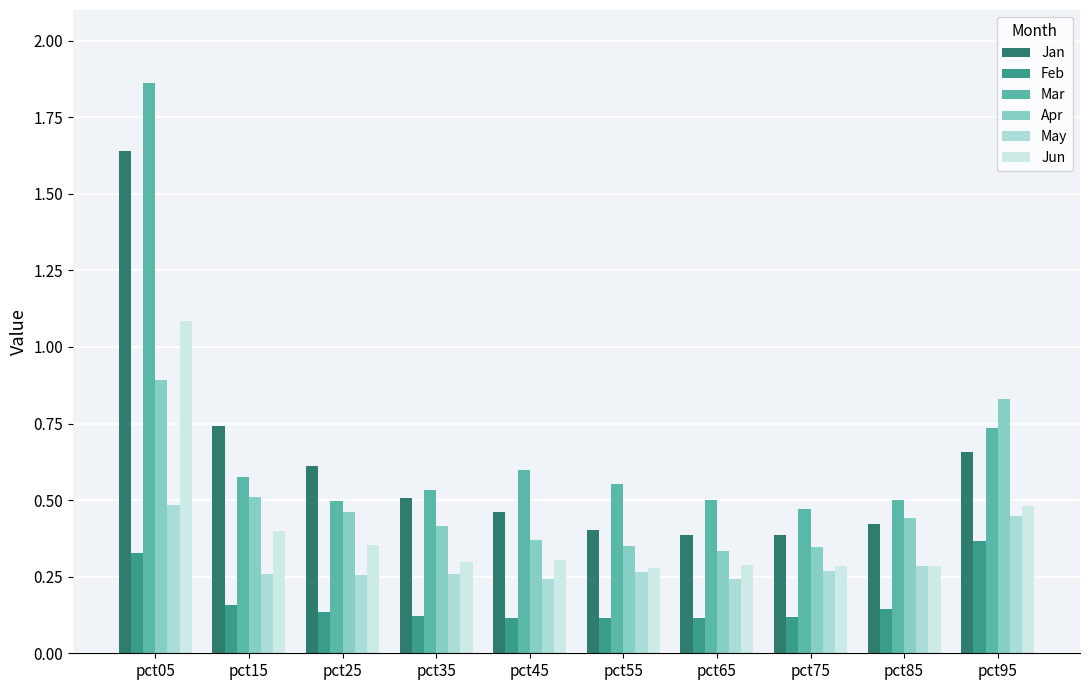

Reading left to right, extract all data points from this chart.

Jan: 1.6	0.7	0.6	0.5	0.5	0.4	0.4	0.4	0.4	0.7
Feb: 0.3	0.2	0.1	0.1	0.1	0.1	0.1	0.1	0.1	0.4
Mar: 1.9	0.6	0.5	0.5	0.6	0.6	0.5	0.5	0.5	0.7
Apr: 0.9	0.5	0.5	0.4	0.4	0.3	0.3	0.3	0.4	0.8
May: 0.5	0.3	0.3	0.3	0.2	0.3	0.2	0.3	0.3	0.4
Jun: 1.1	0.4	0.4	0.3	0.3	0.3	0.3	0.3	0.3	0.5